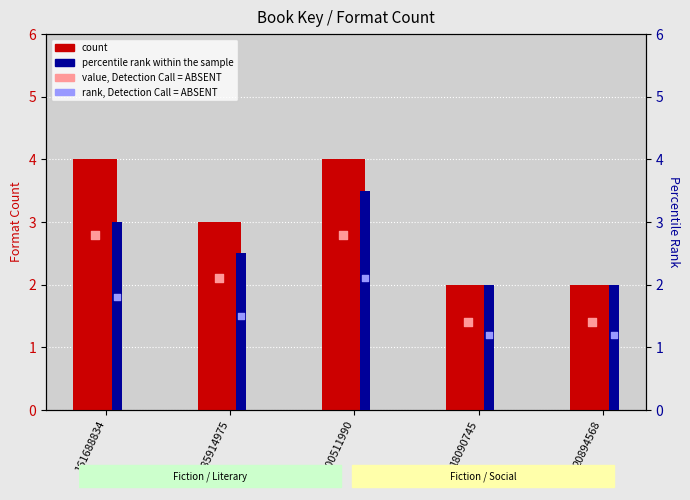

Which series has the widest spread of Y values?

count